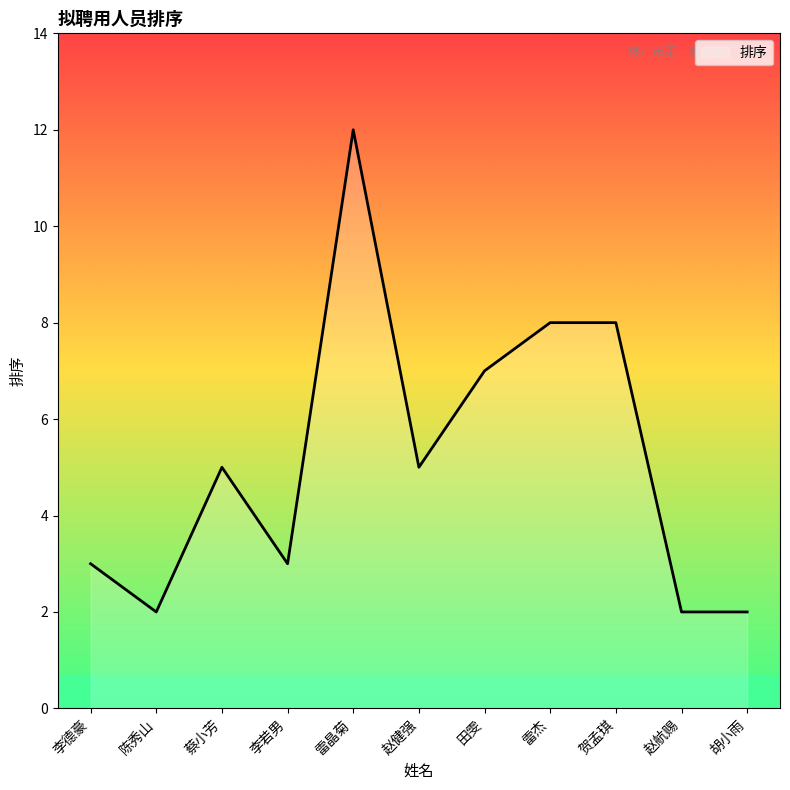

At which category does the data reach its first local peak?

蔡小芳